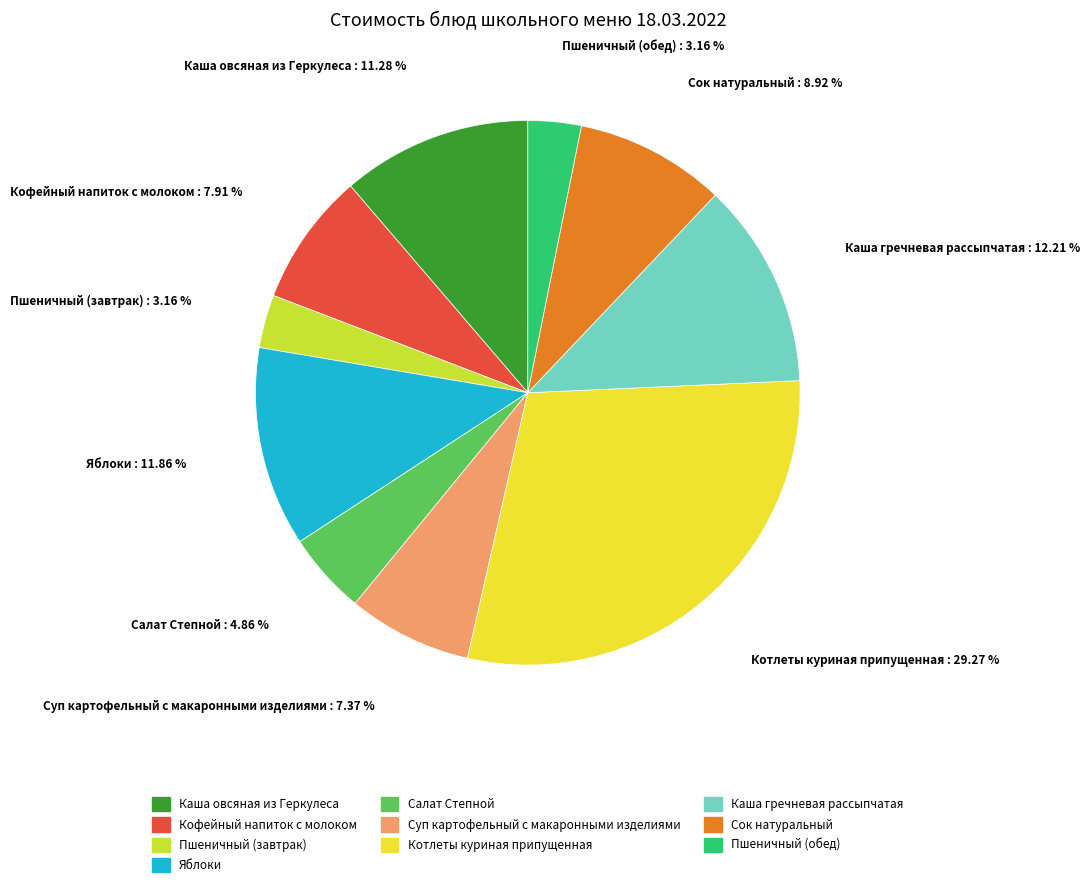

What percentage is the Котлеты куриная припущенная slice, to the nearest percent?

29%